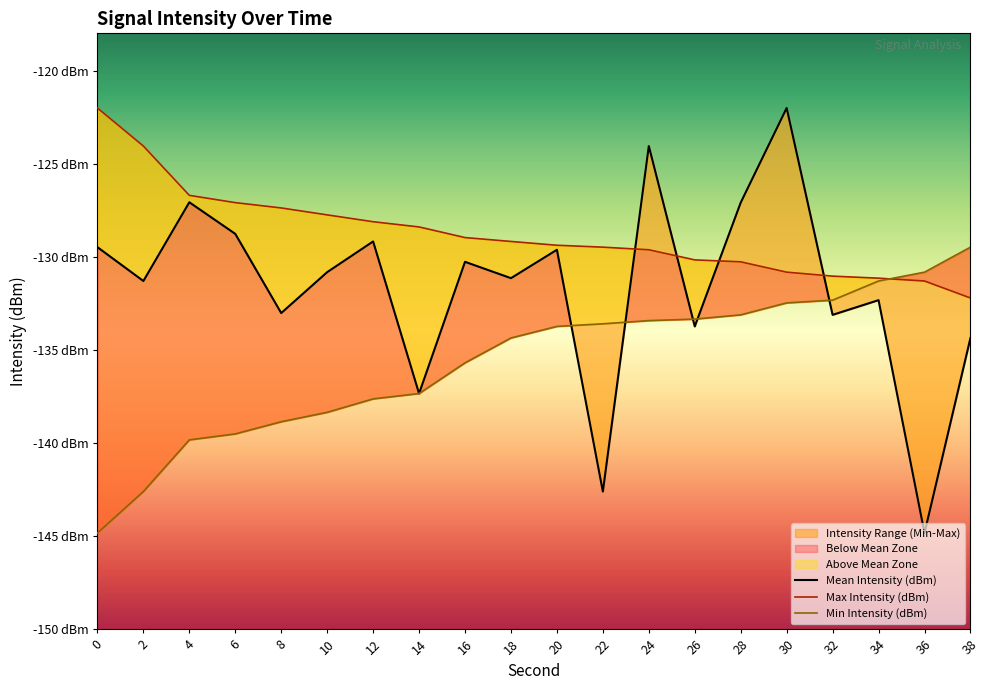

Where does the Min Intensity (dBm) series first go above -133?

30